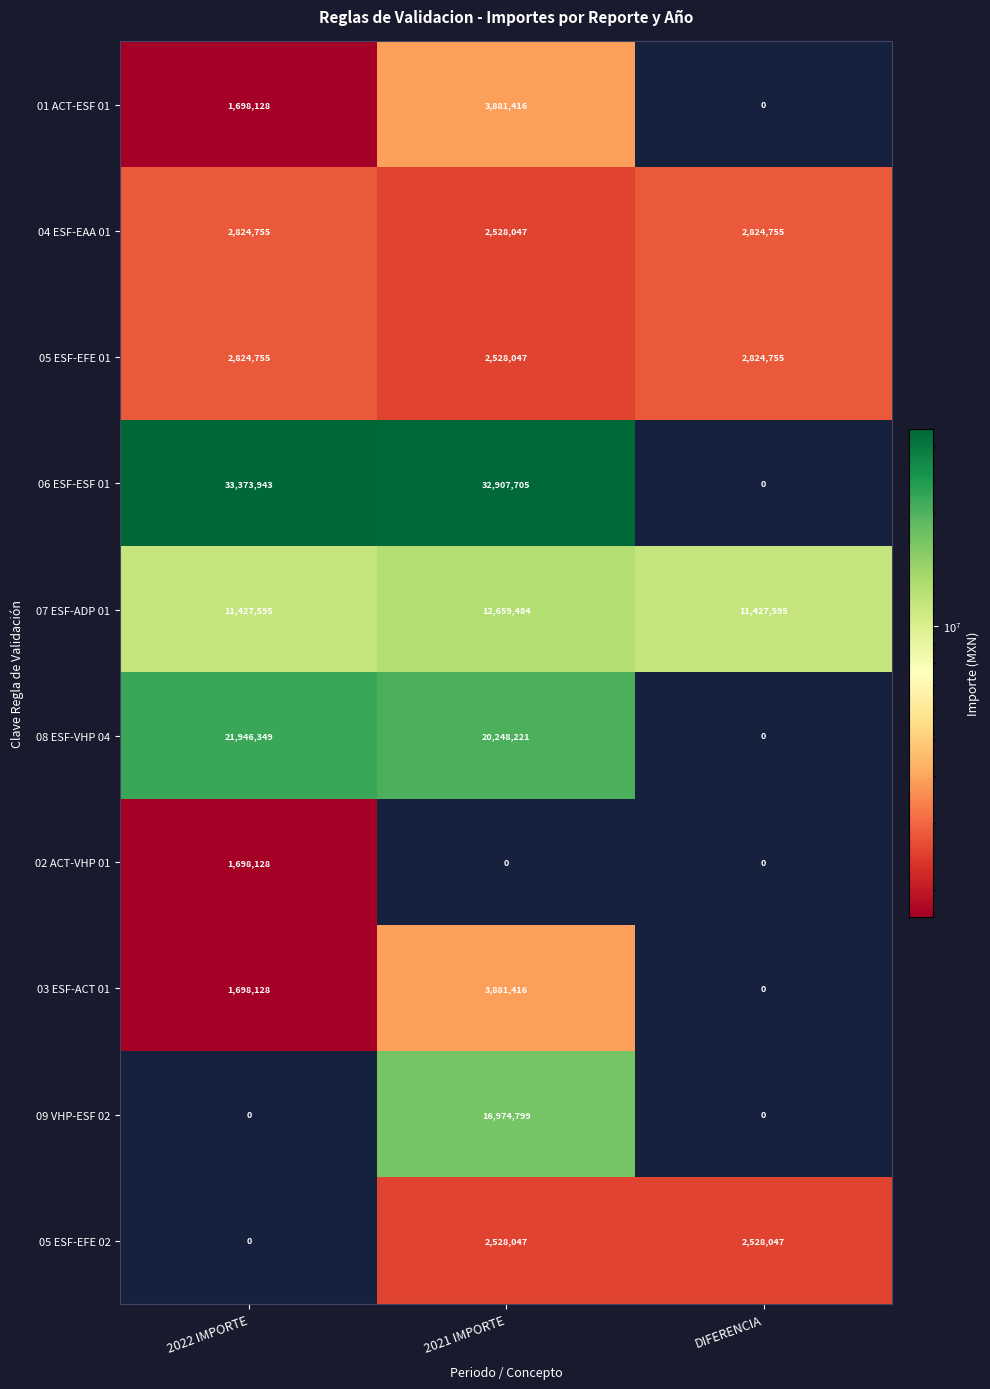

What is the greatest value displayed?

33373943